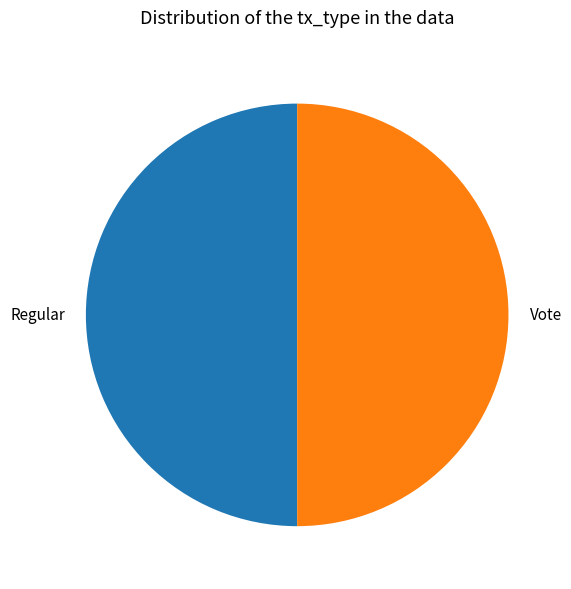

How many slices are in this pie chart?

2